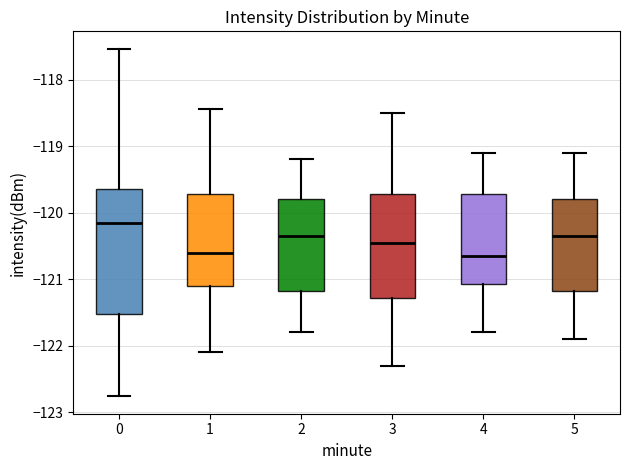

Where does the lower whisker of the box at x = 4 end on the y-axis? The values are not printed on the chart, so give them approximately, as read against the axis.

-121.8